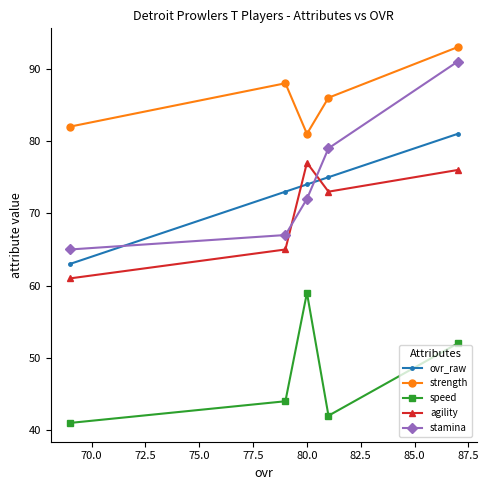

Does the chart have visible grid lines?

No